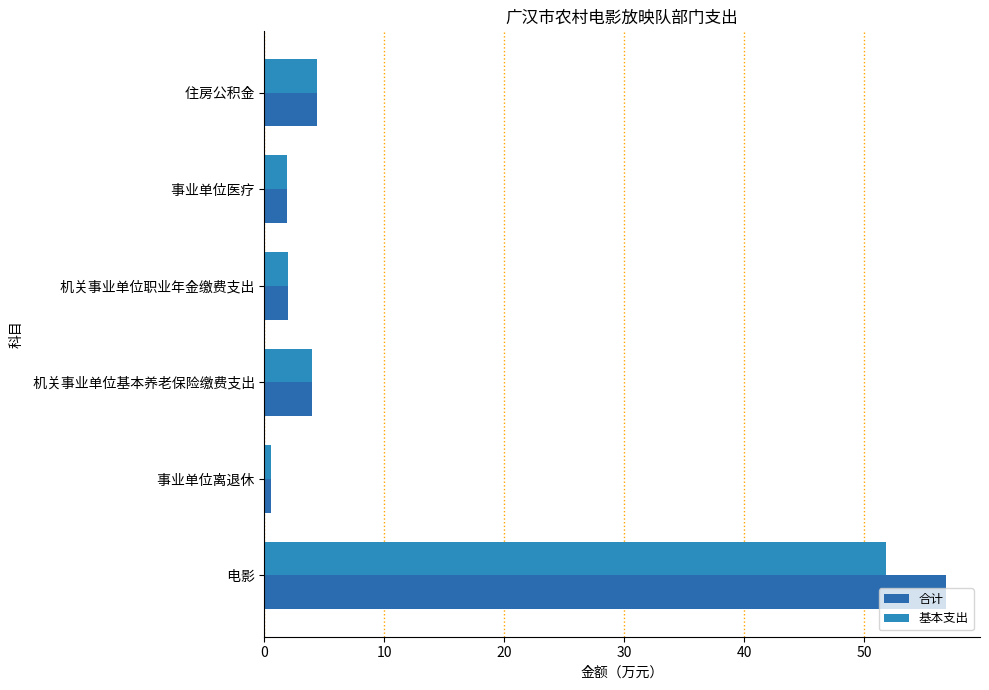

Count the number of categories in the chart.

6